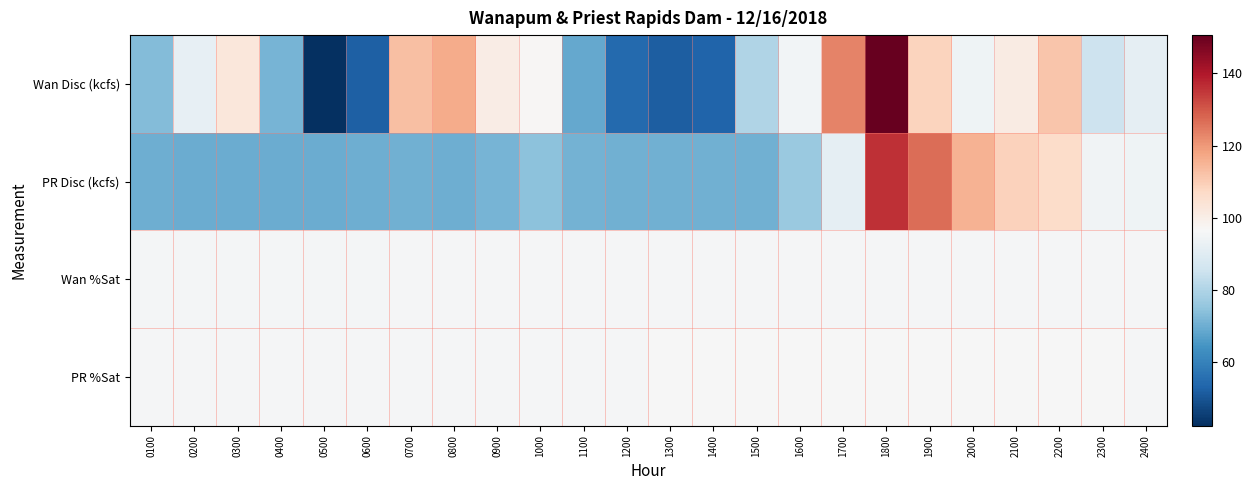

Which label corresponds to the largest value in the chart?

1800